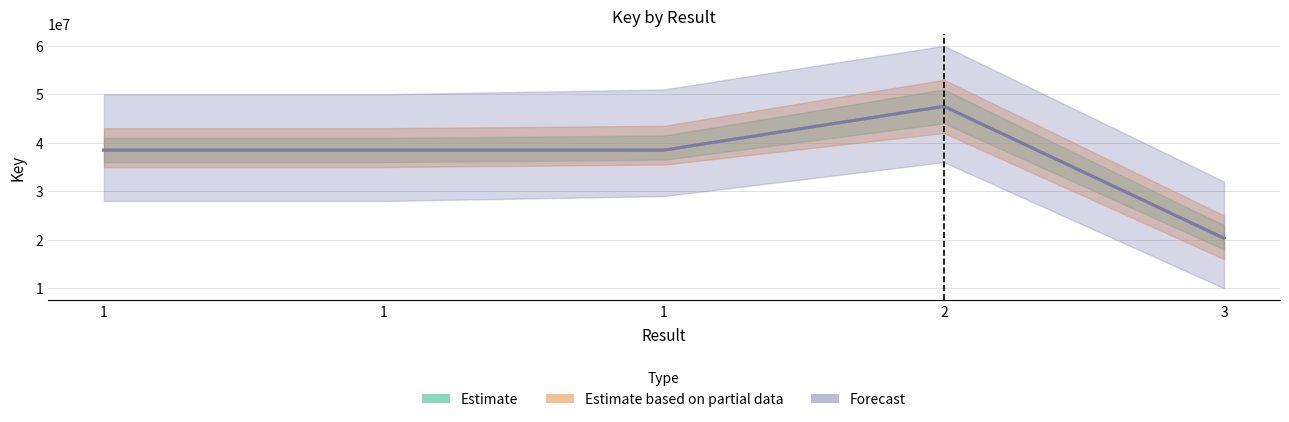

True or false: Forecast and Estimate cross at least once.

False